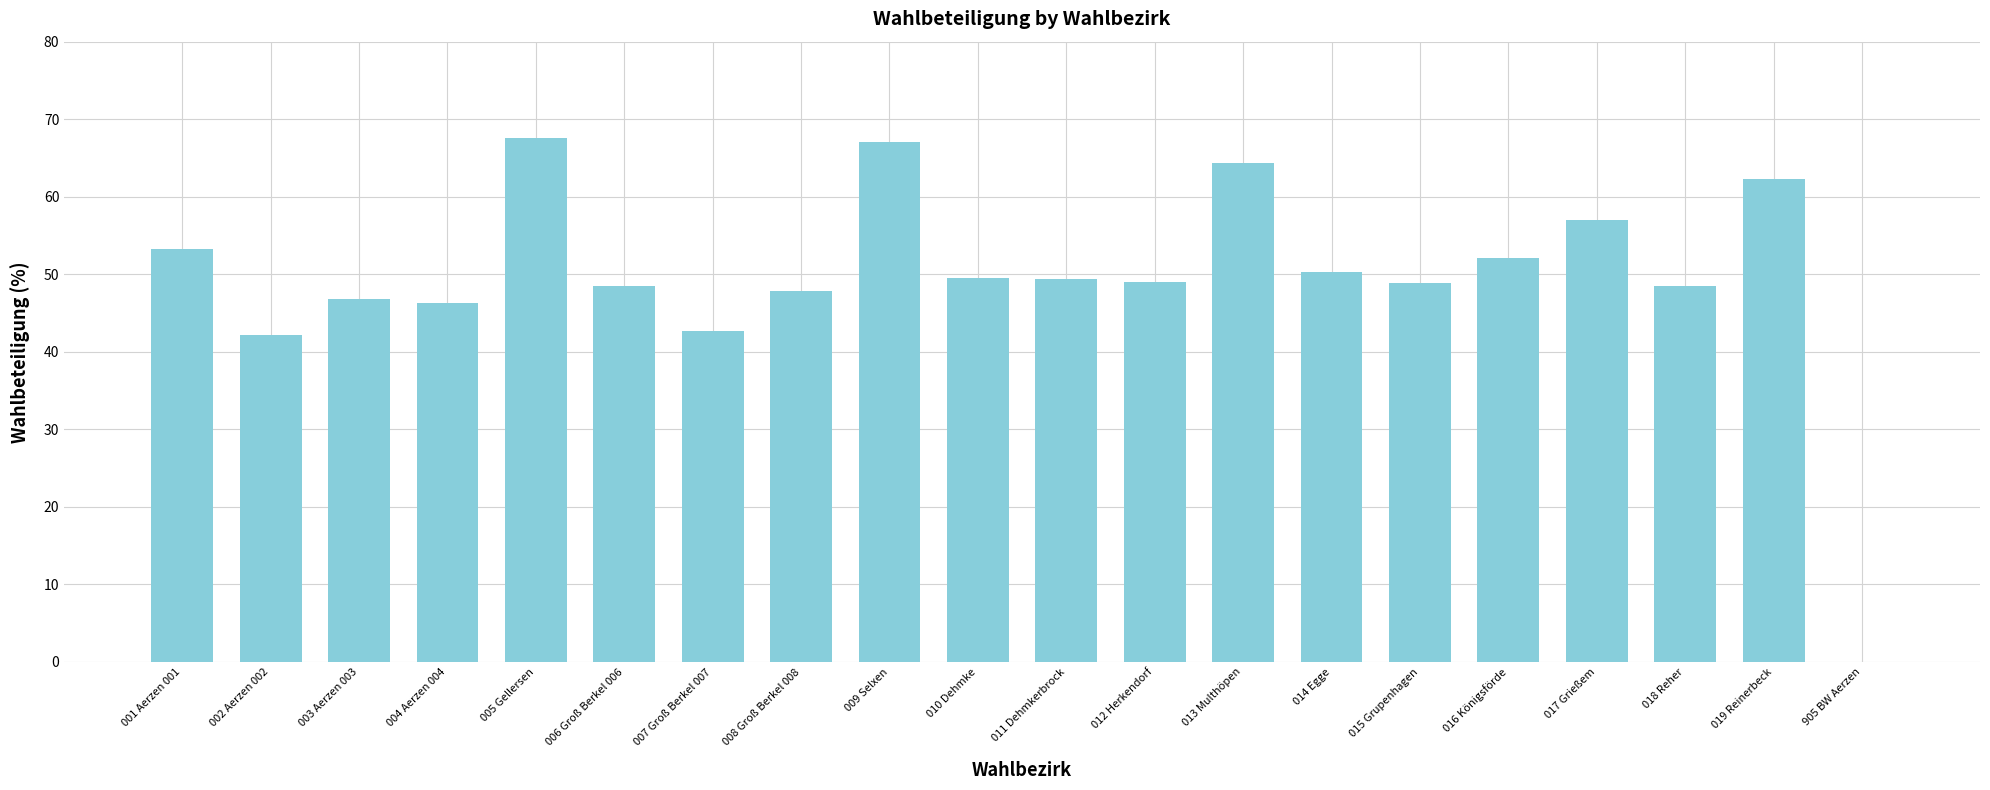

What is the sum of all values?

993.4